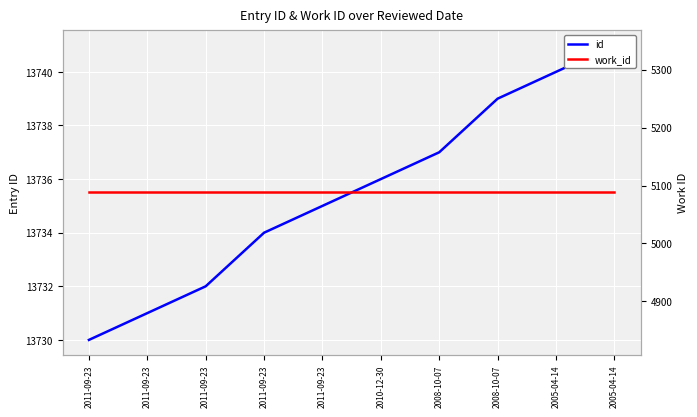

What is the sum of all id values?

137355